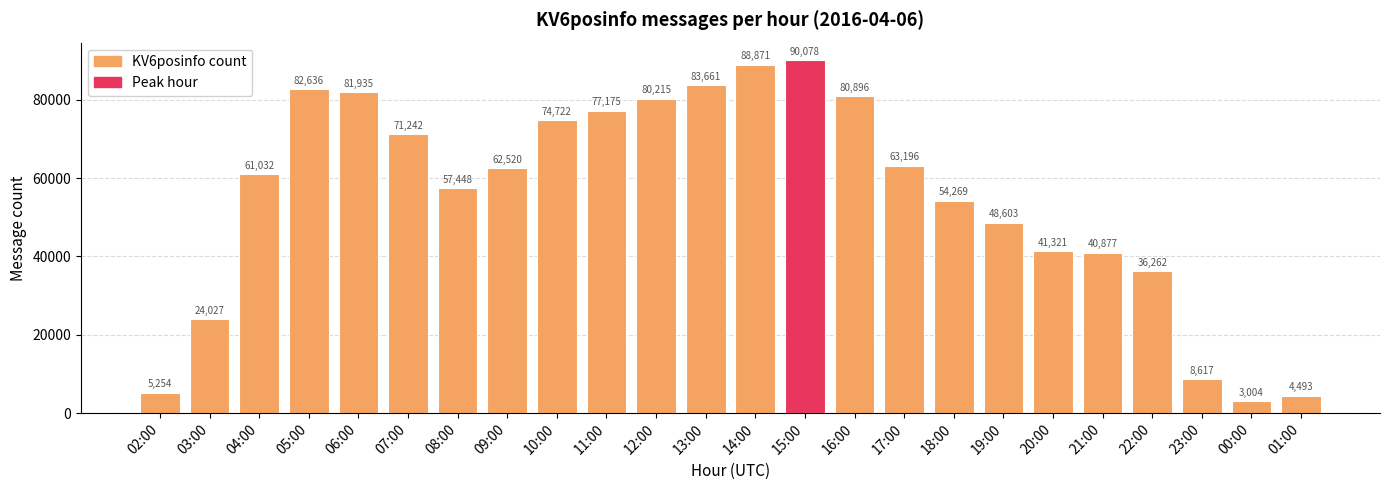

What is the label of the 16th bar from the left?

17:00